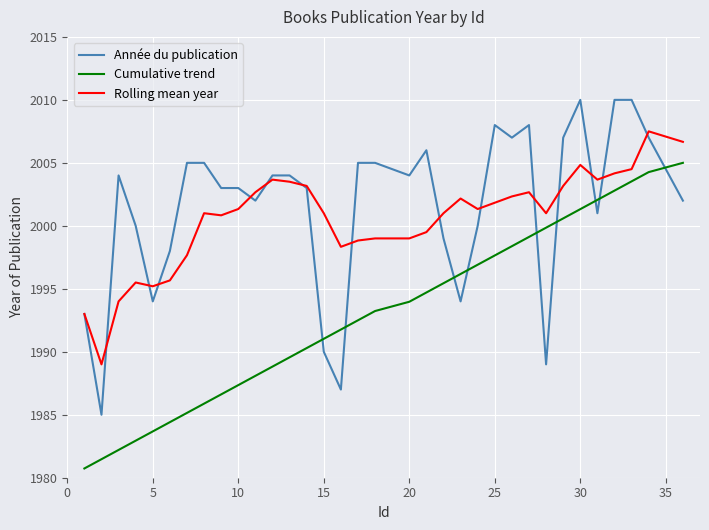

How many times do Cumulative trend and Année du publication cross each other?

9